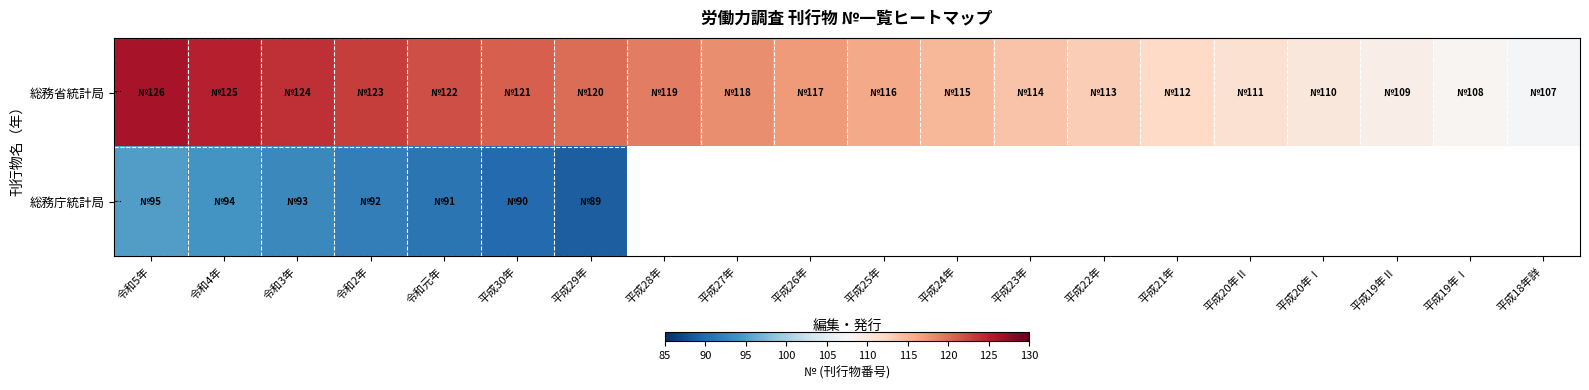

Count the number of data series in this chart.

2